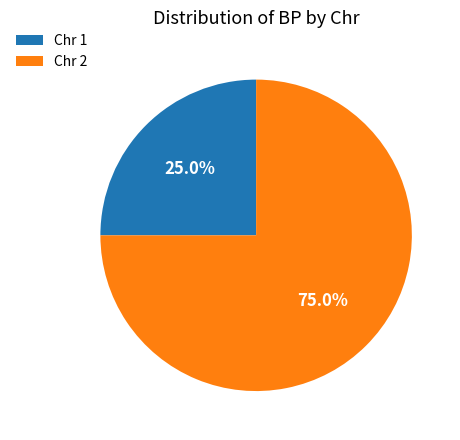

How many segments does this pie chart have?

2